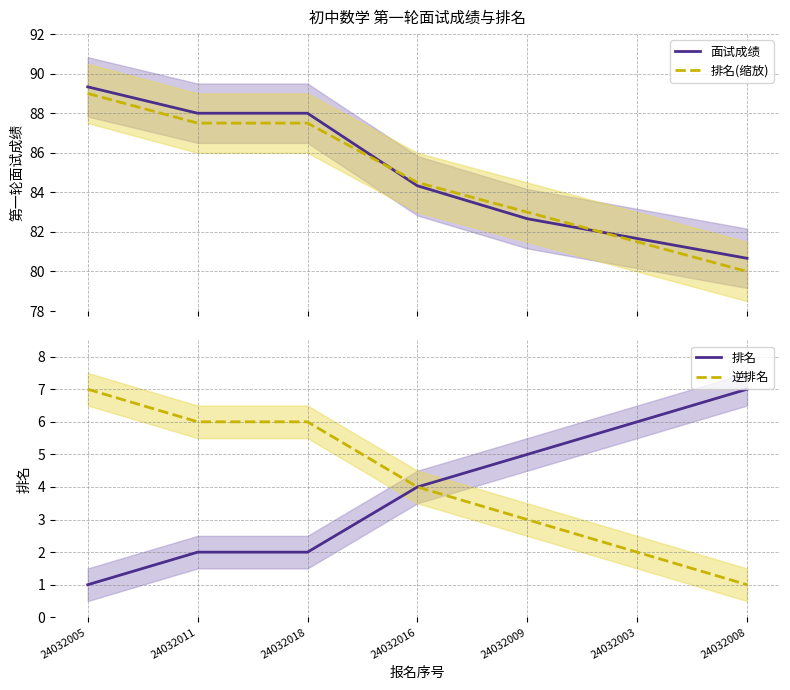

What is the sum of the 排名(缩放) values at 24032016 and 24032005?

173.5